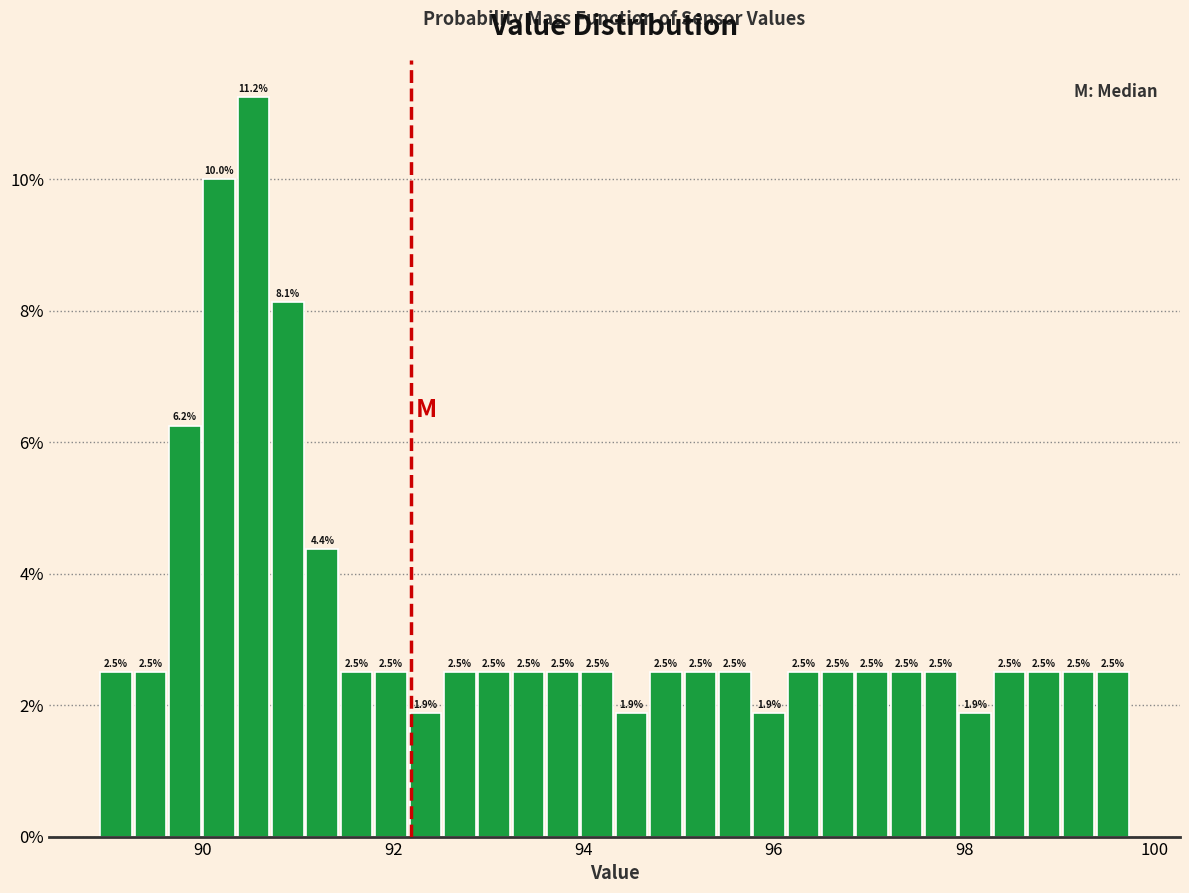

Read against the x-axis, roughly where is the centre of the tallest bar?

90.6